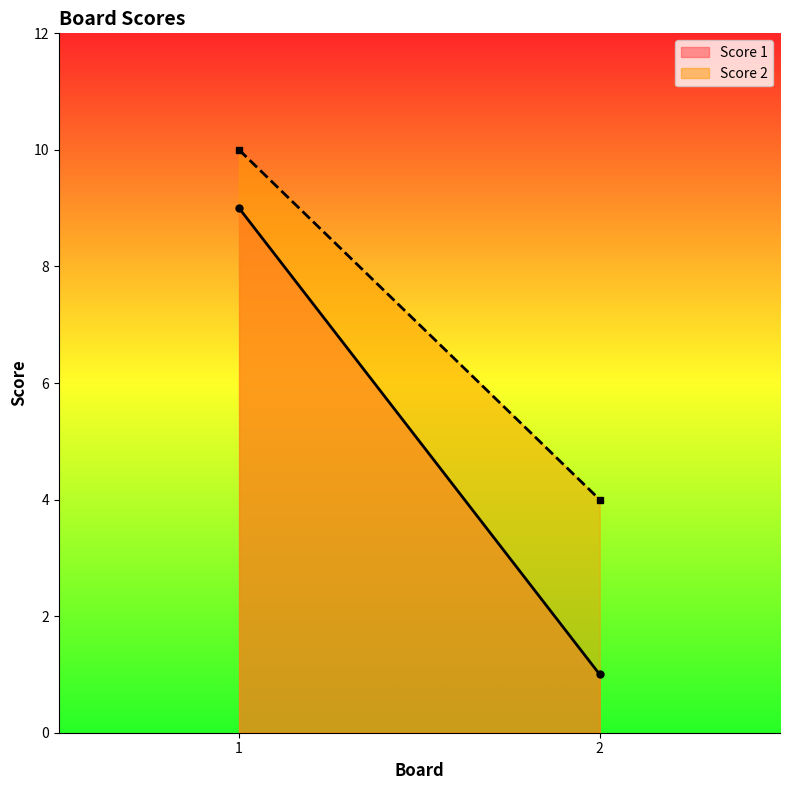

What value does the Score 1 series have at 1?

9